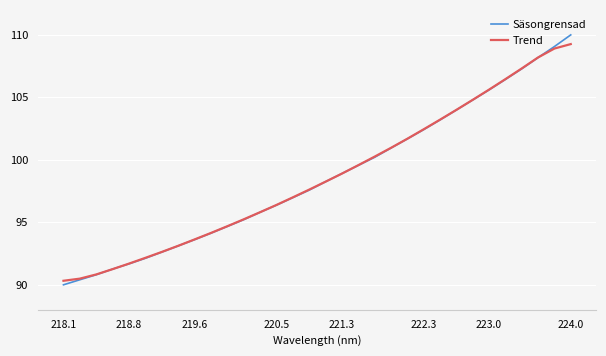

How many values in the Säsongrensad series are below 98?

16